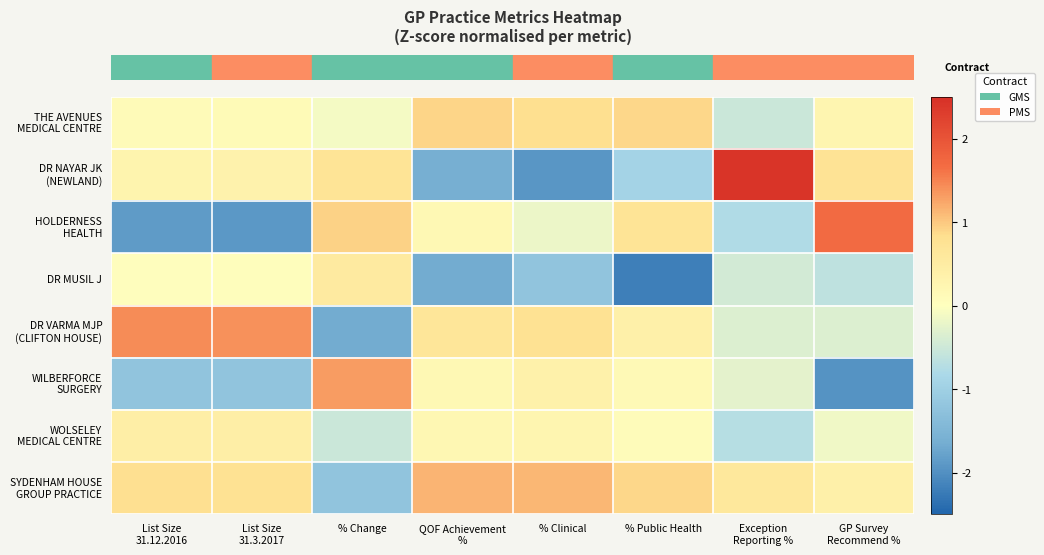

What is the maximum value shown in the chart?

2.4